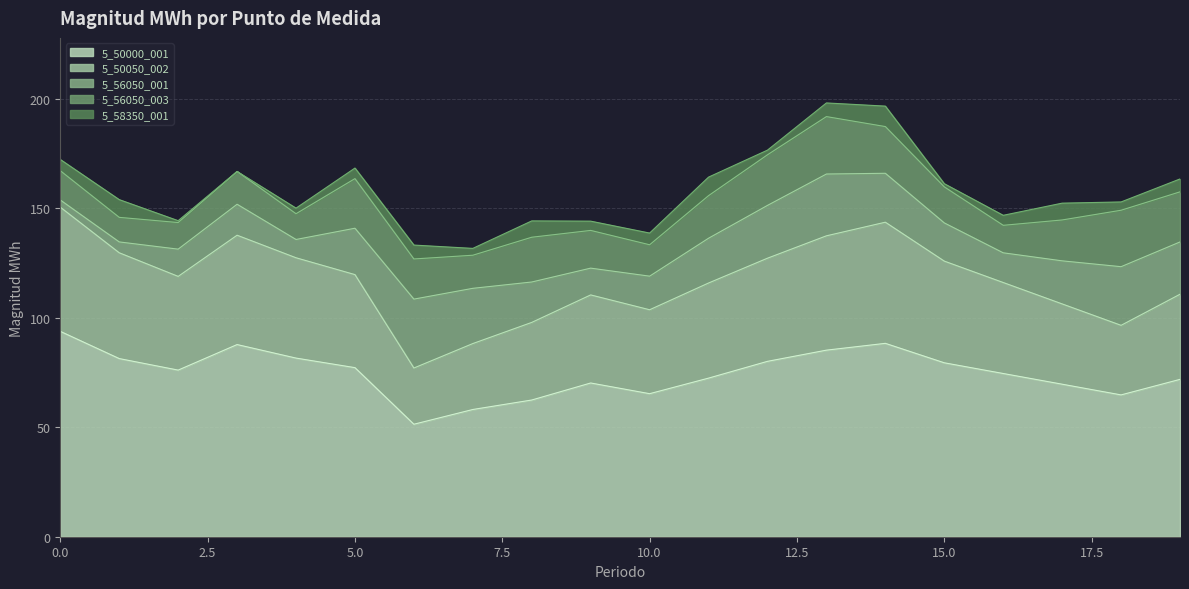

Does the chart display data point markers on the line(s)?

No